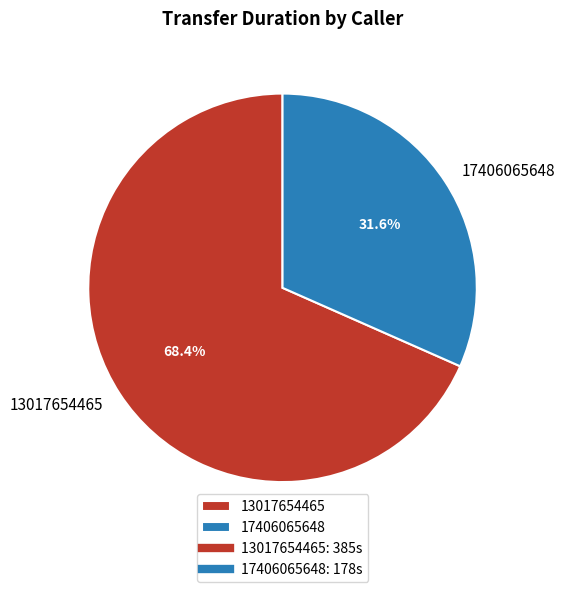

Between 13017654465 and 17406065648, which is larger?

13017654465